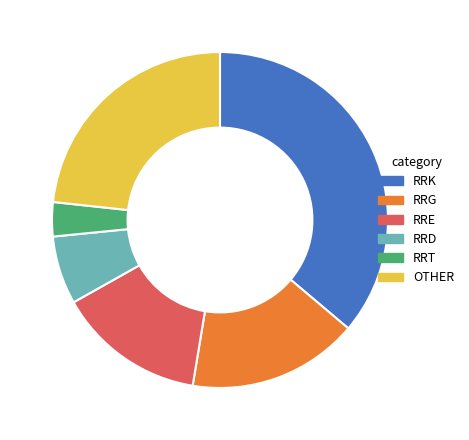

Which category has the biggest portion of the pie?

RRK